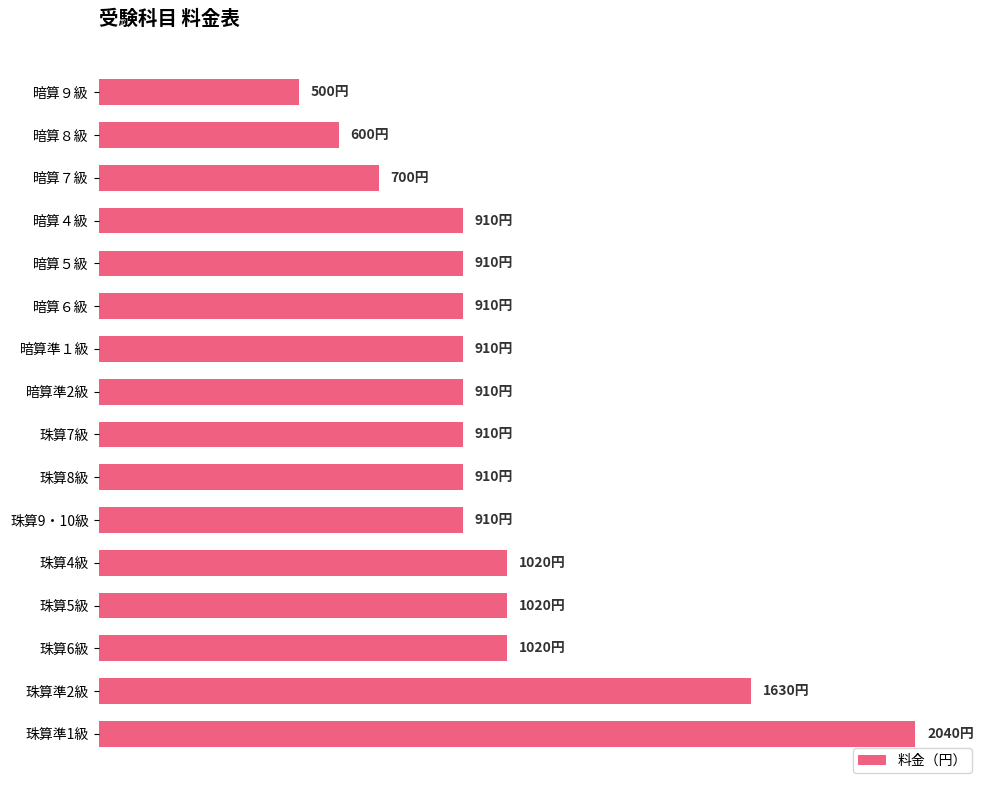

Which category has the highest value across all series?

珠算準1級